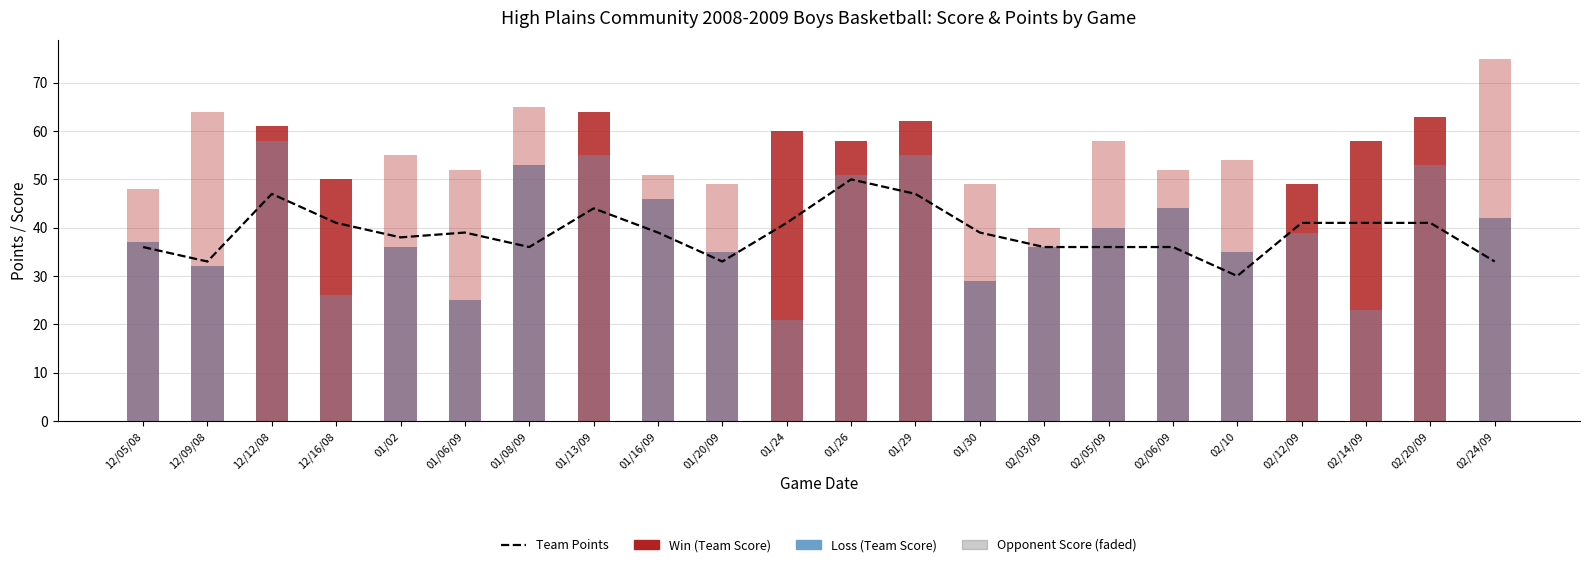

Which category has the lowest value across all series?

02/10